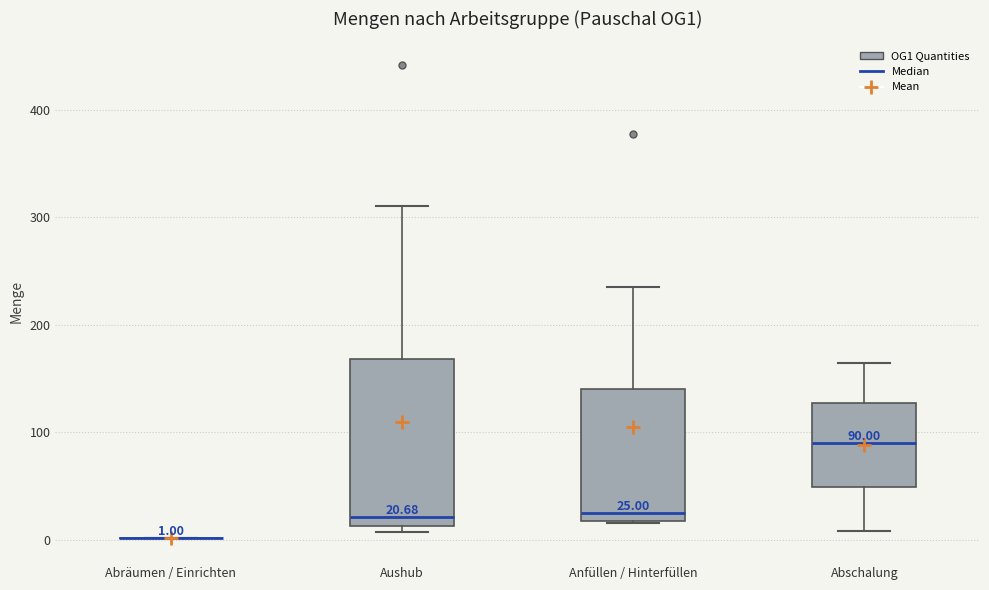

Which box is the tallest, from its lower edge to its upper edge?

Aushub